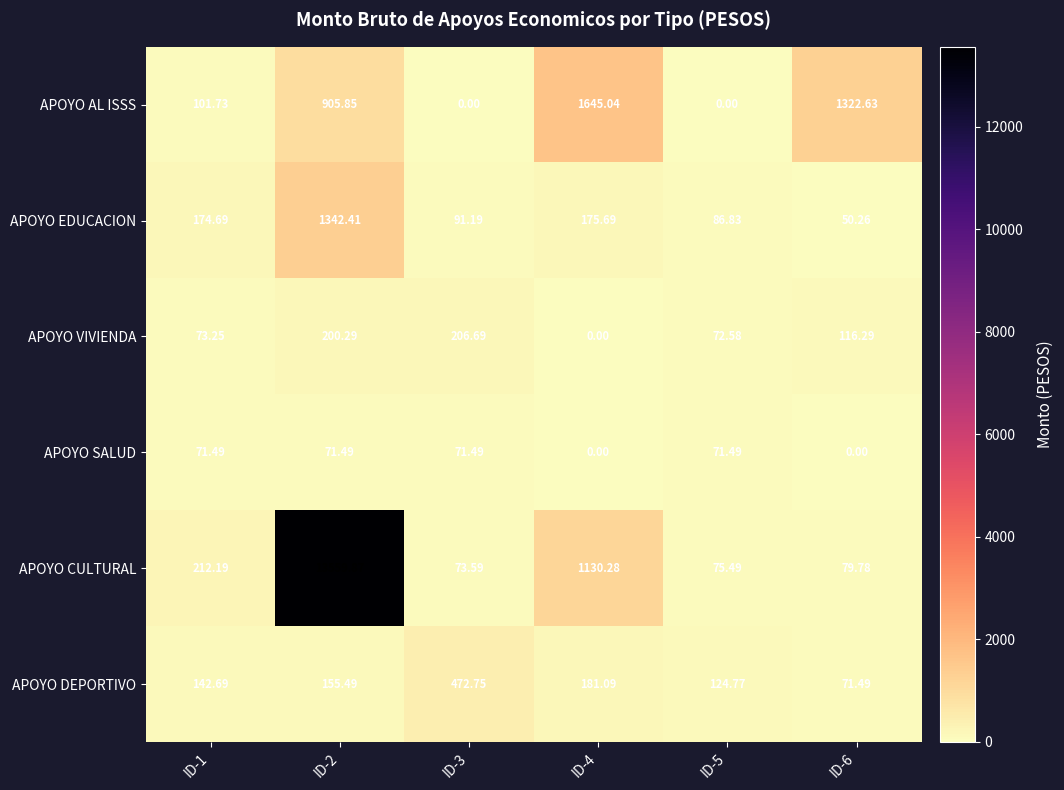

Which series has the largest range (max minus min)?

APOYO CULTURAL